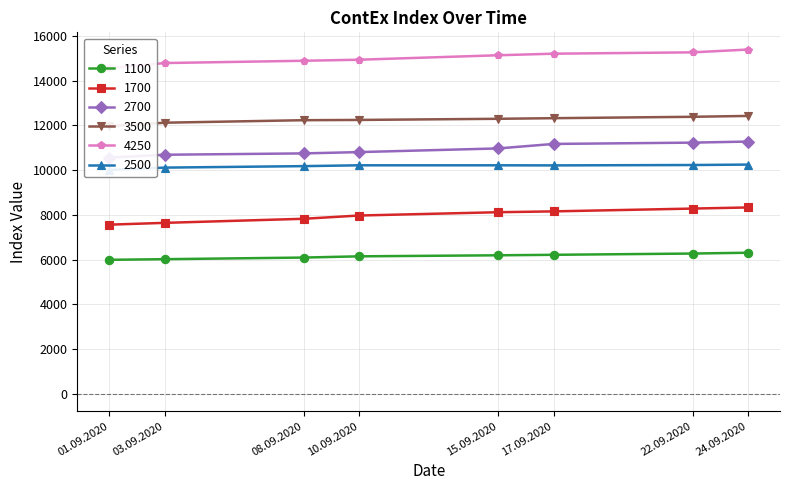

How many lines are shown in the chart?

6